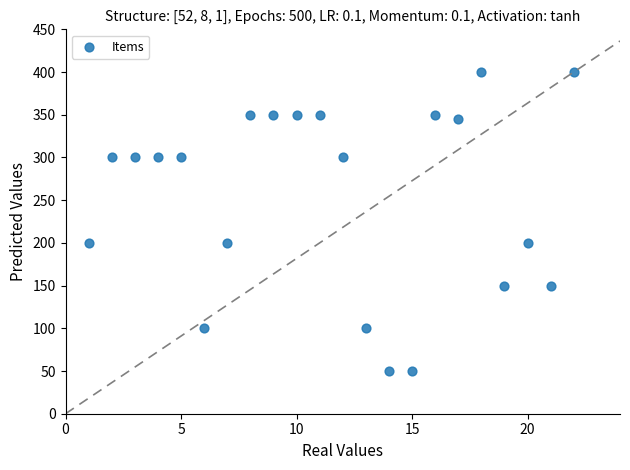

What is the range of X values (max minus min)?

21